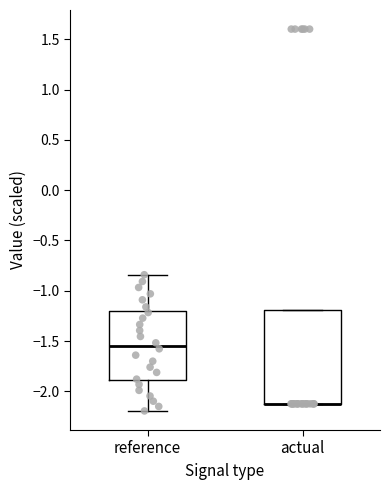

Where is the lower edge of the box for reference on the y-axis? The values are not printed on the chart, so give them approximately, as read against the axis.

-1.90